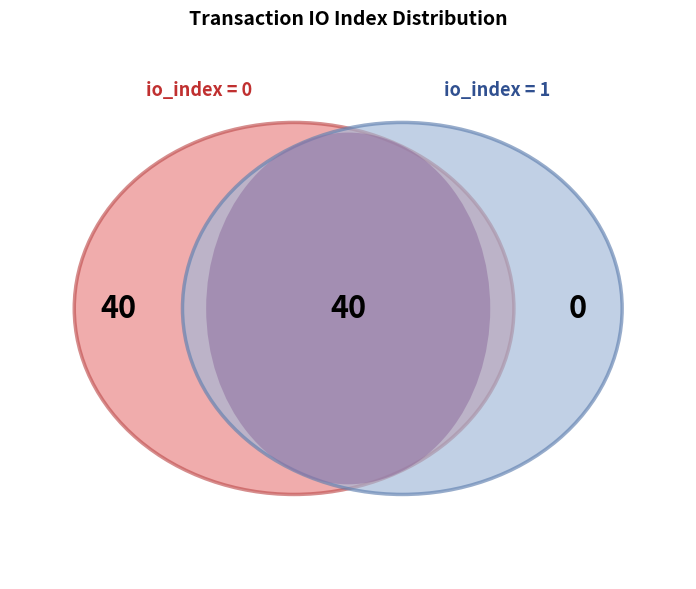

How many segments does this pie chart have?

2